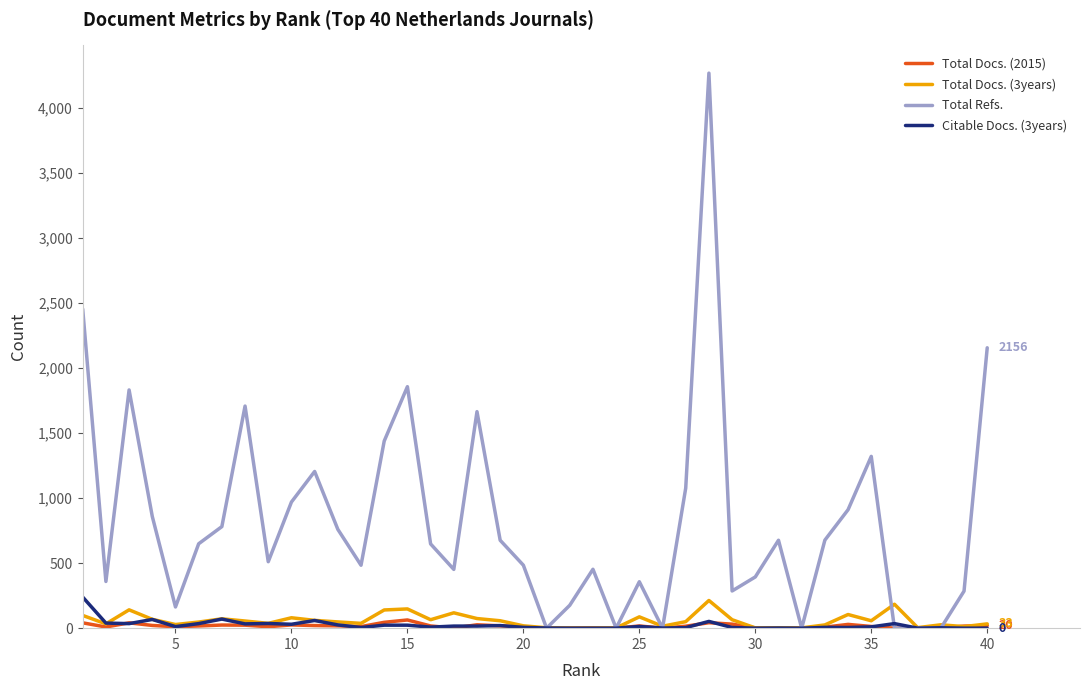

Which series has the largest total across all categories?

Total Refs.